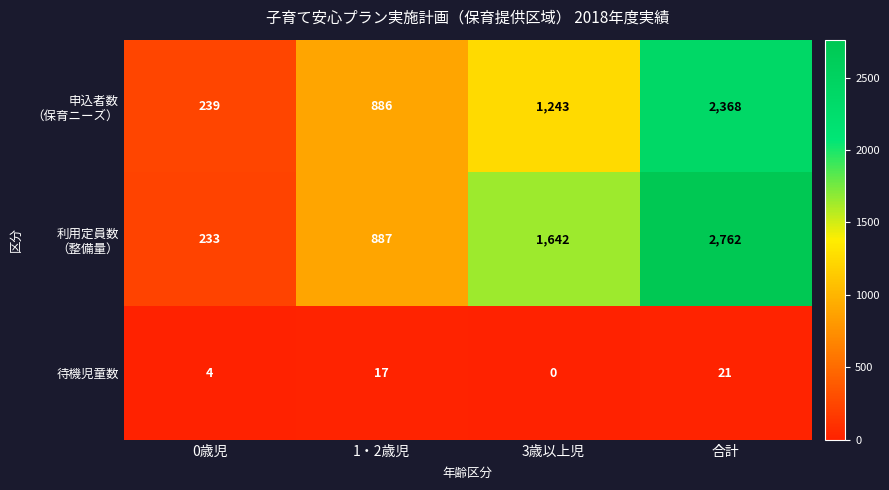

How many distinct data groups are displayed?

3